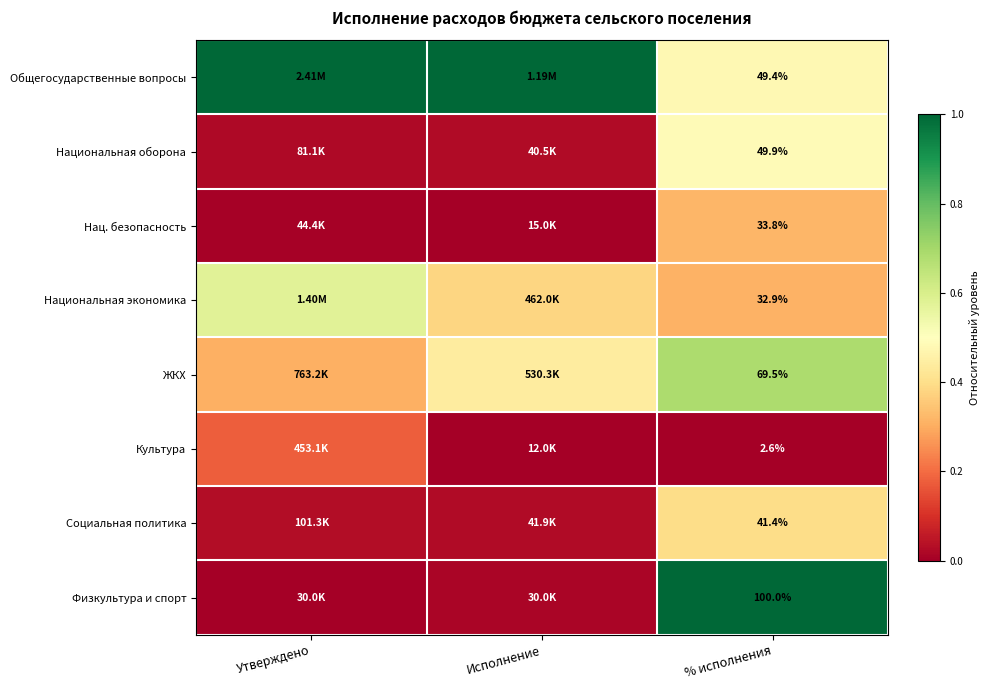

At % исполнения, list the series in order from smallest to largest.

Культура, Национальная экономика, Нац. безопасность, Социальная политика, Общегосударственные вопросы, Национальная оборона, ЖКХ, Физкультура и спорт